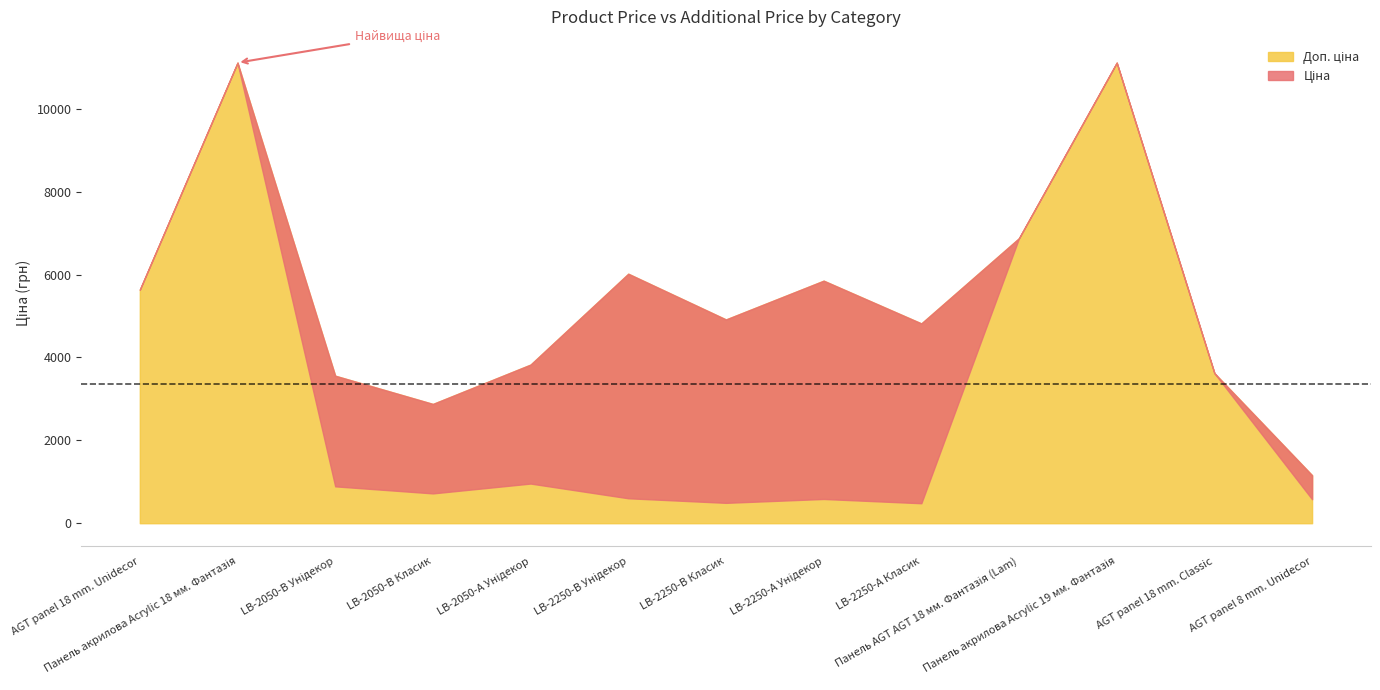

Does the chart display data point markers on the line(s)?

No